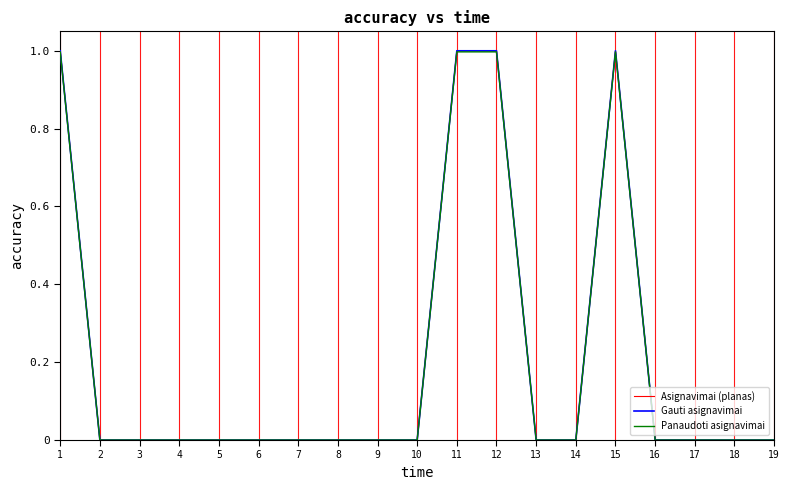

What is the difference between the maximum and minimum values in the Gauti asignavimai series?

1.0